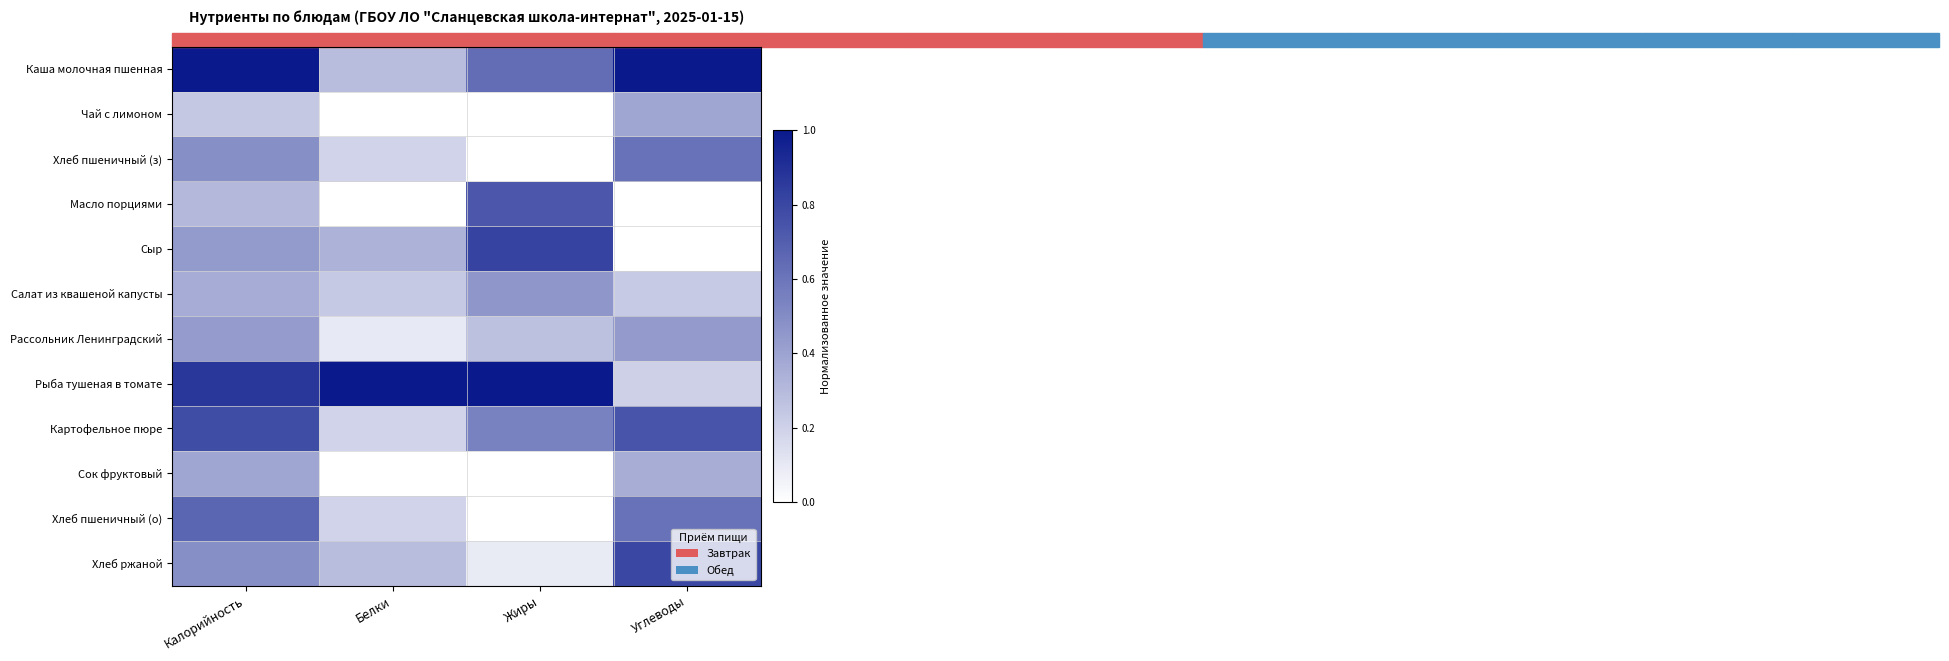

What is the total value across all series at Углеводы?

5.4